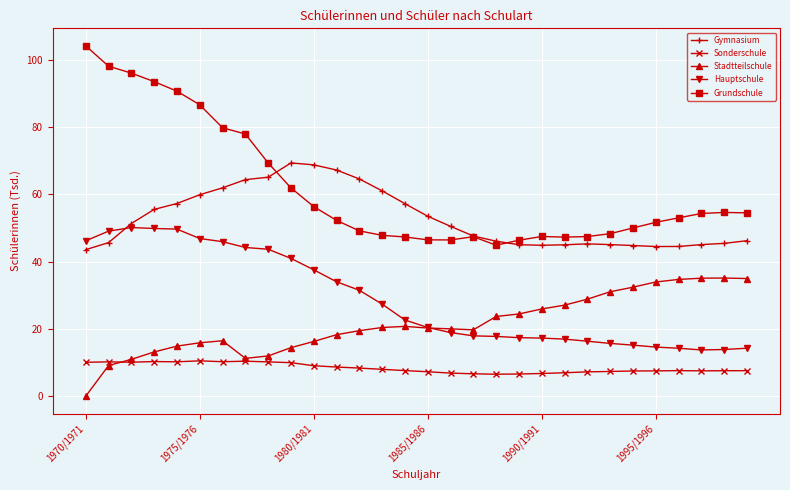

True or false: Gymnasium and Hauptschule cross at least once.

True